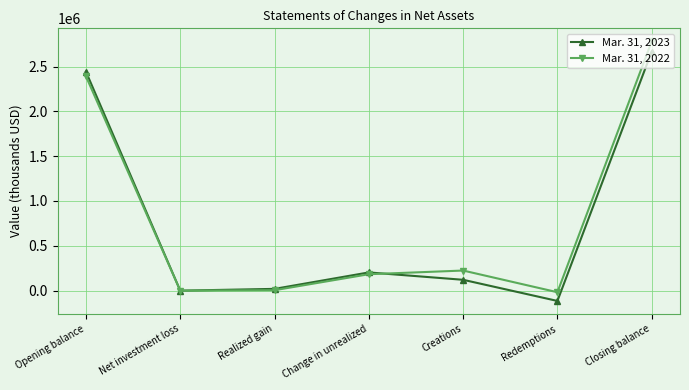

What is the label of the 7th point from the right?

Opening balance